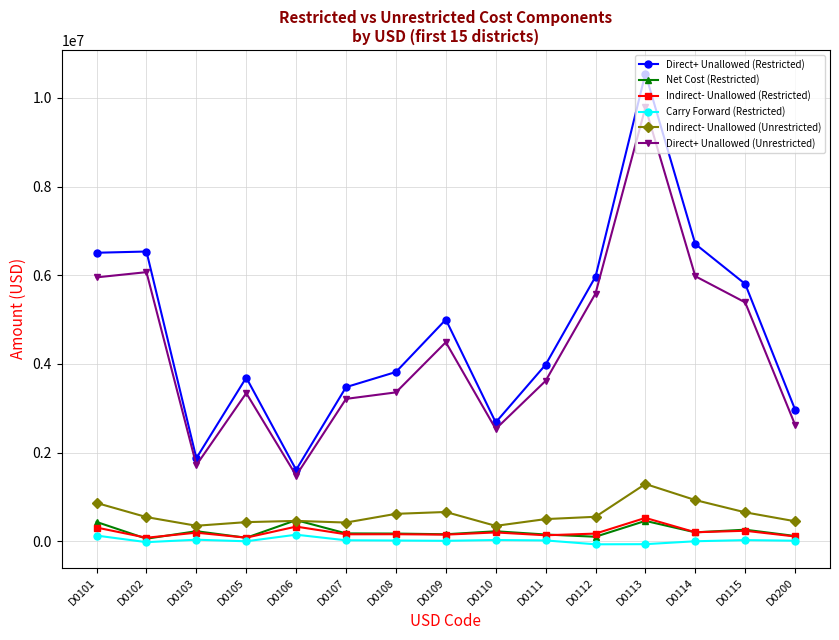

What value does the Net Cost (Restricted) series have at D0111, to the nearest 50?

150400